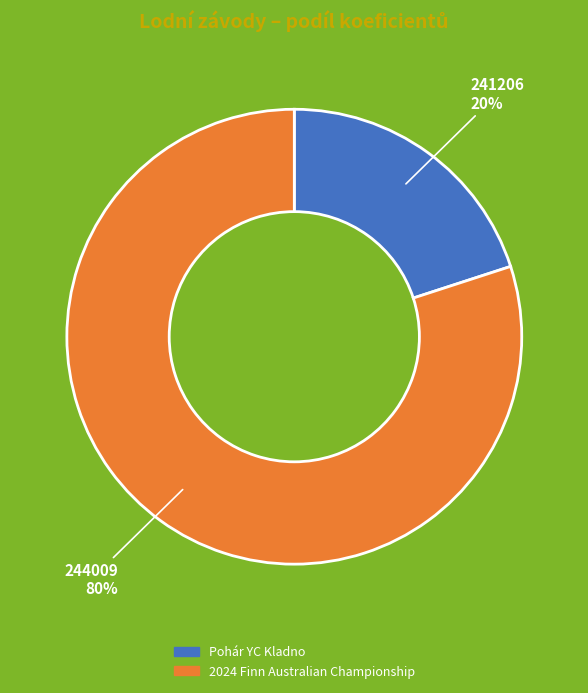

Combined, do 241206 and 244009 account for over 50%?

Yes